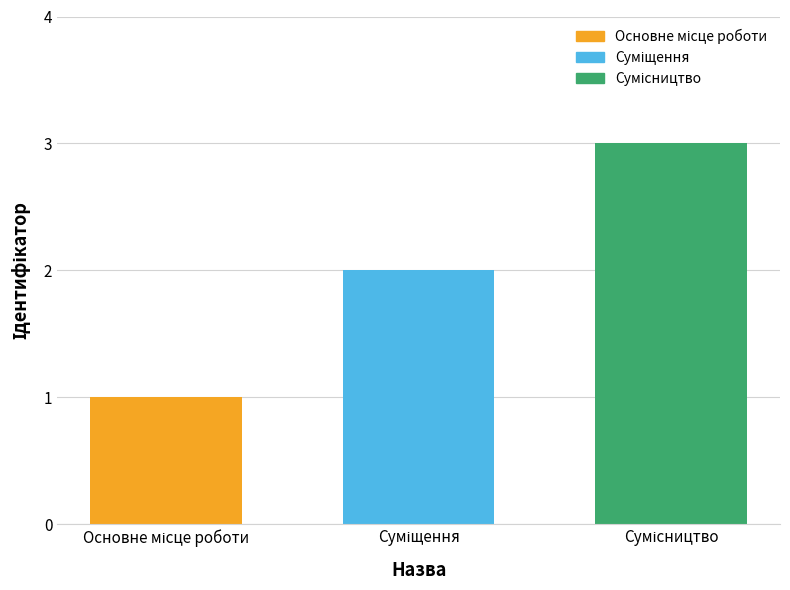

How many values are between 1 and 3?

3